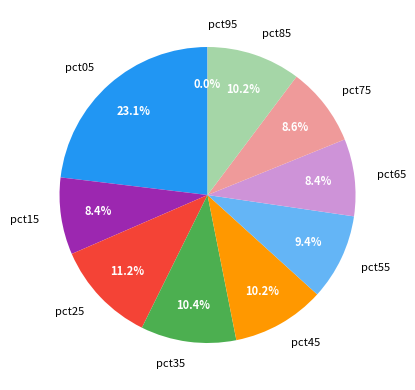

Which slice is the largest?

pct05